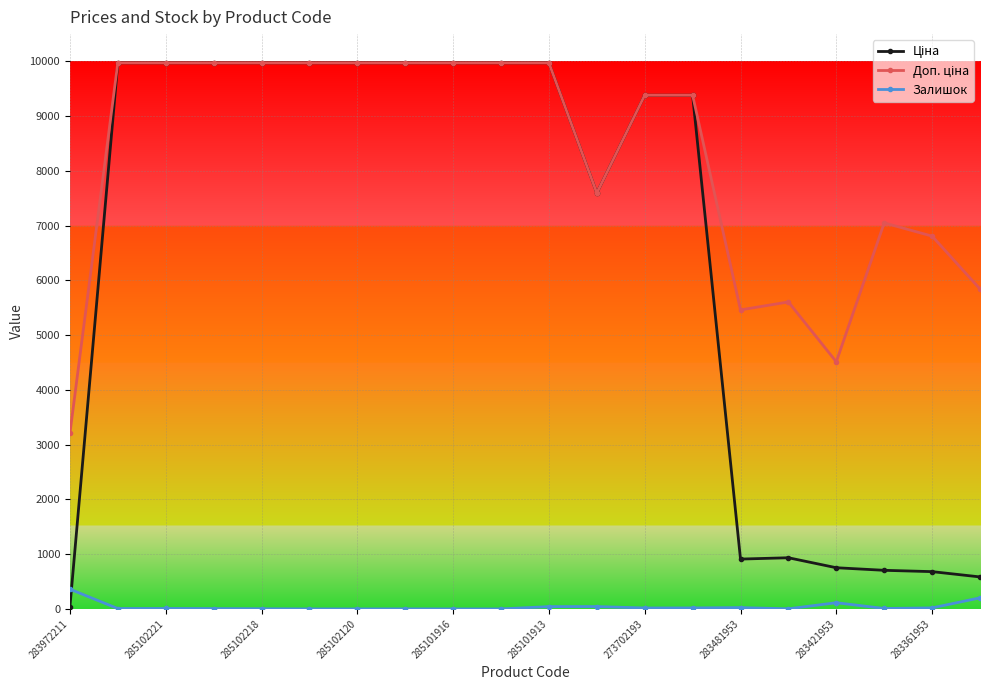

At how many categories does at least one series exceed 2946?

20